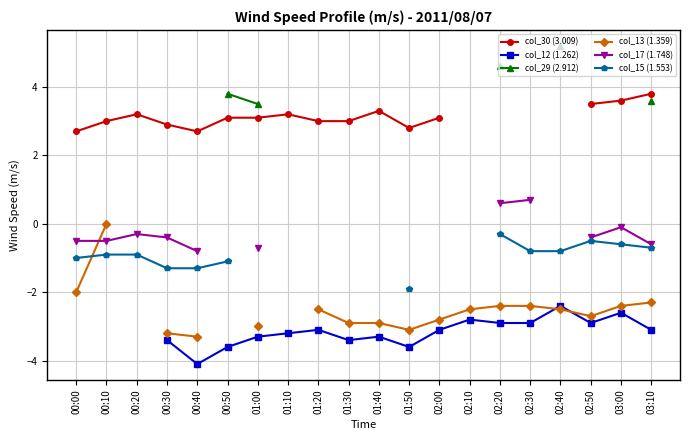

What are all the series names shown in the legend?

col_30 (3.009), col_12 (1.262), col_29 (2.912), col_13 (1.359), col_17 (1.748), col_15 (1.553)